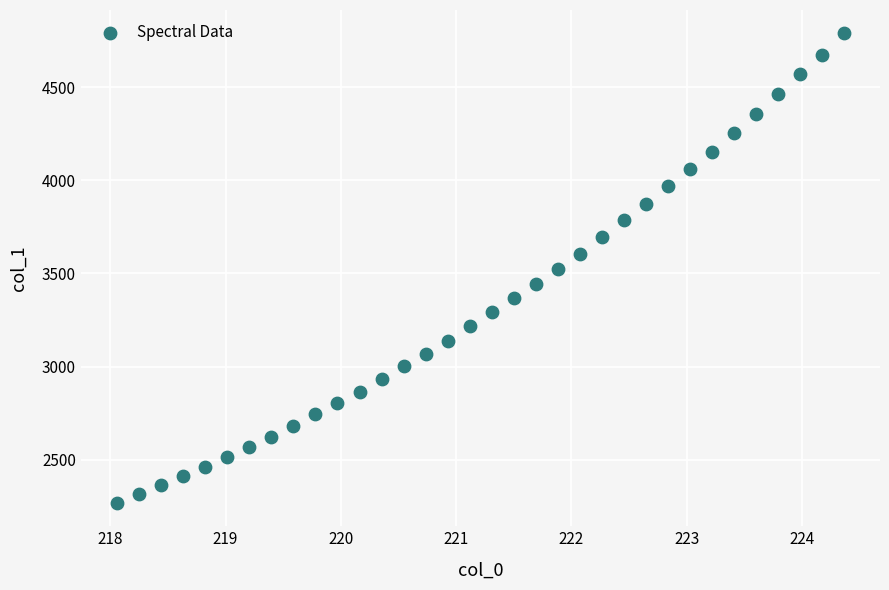

What is the range of X values (max minus min)?

6.3